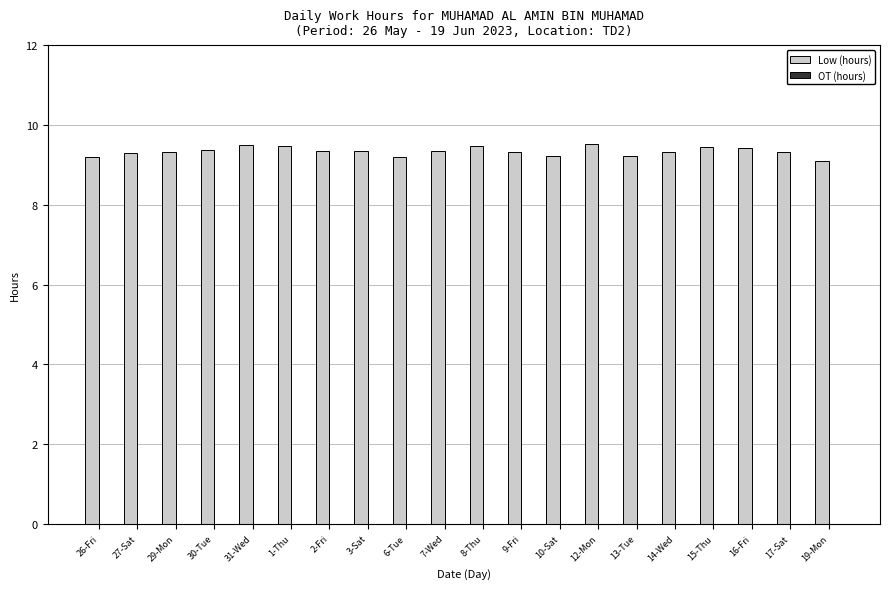

What is the ratio of the value at 27-Sat to the value at 26-Fri?

1.0